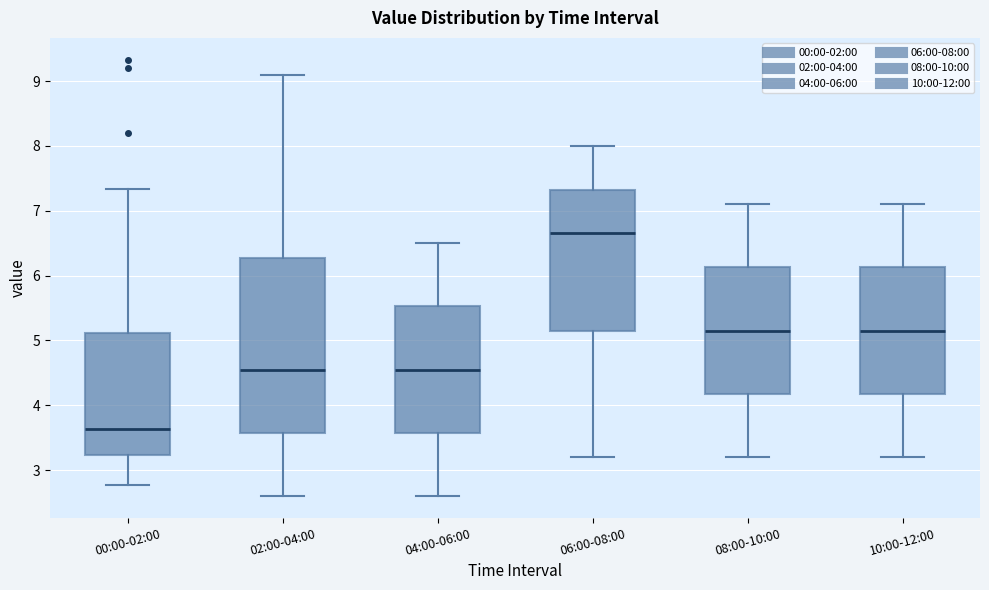

Reading left to right, read every box against the y-axis: the position of its median line, the range the box covers, and the ends of its whiskers. The values are not printed on the chart, so give them approximately, as read against the axis.

00:00-02:00: median 3.6, box 3.2 to 5.1, whiskers 2.8 to 7.3
02:00-04:00: median 4.6, box 3.6 to 6.3, whiskers 2.6 to 9.1
04:00-06:00: median 4.6, box 3.6 to 5.5, whiskers 2.6 to 6.5
06:00-08:00: median 6.7, box 5.2 to 7.3, whiskers 3.2 to 8.0
08:00-10:00: median 5.2, box 4.2 to 6.1, whiskers 3.2 to 7.1
10:00-12:00: median 5.2, box 4.2 to 6.1, whiskers 3.2 to 7.1